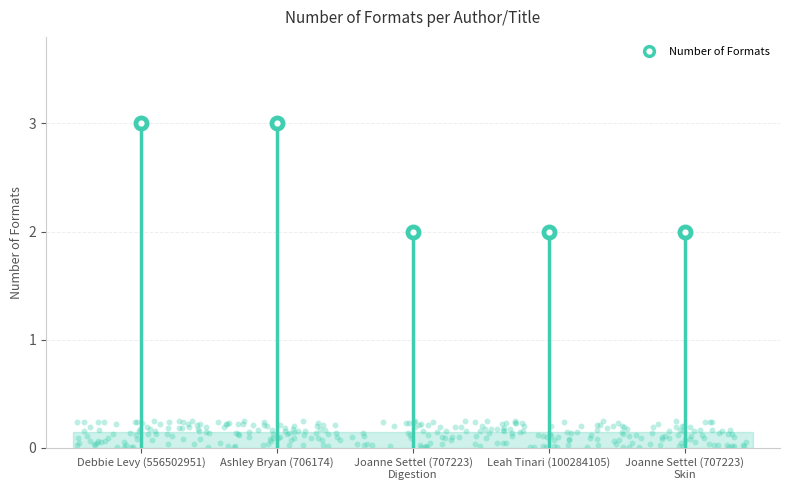

Which has a higher value, Debbie Levy (556502951) or Ashley Bryan (706174)?

Debbie Levy (556502951)